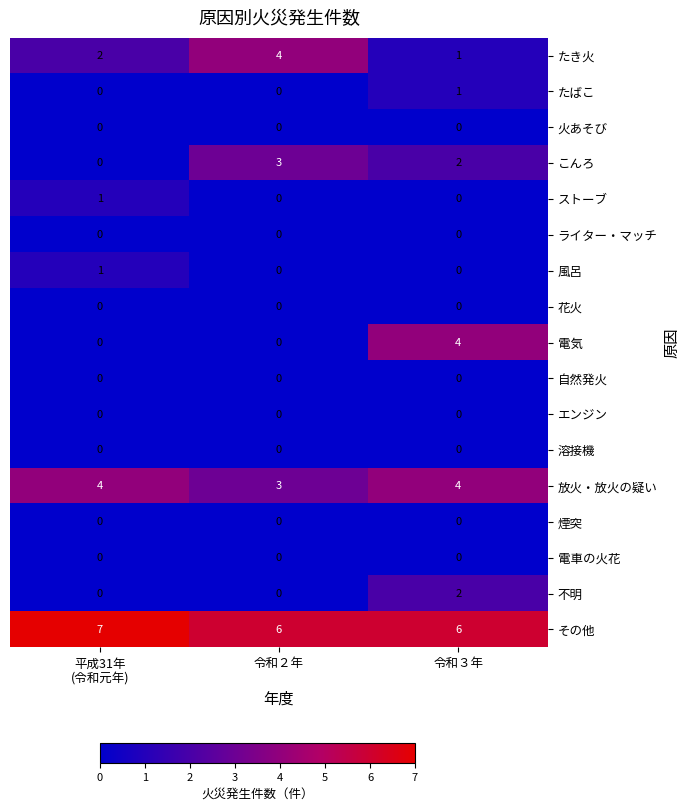

The こんろ series shows 2 at 令和３年. True or false?

True